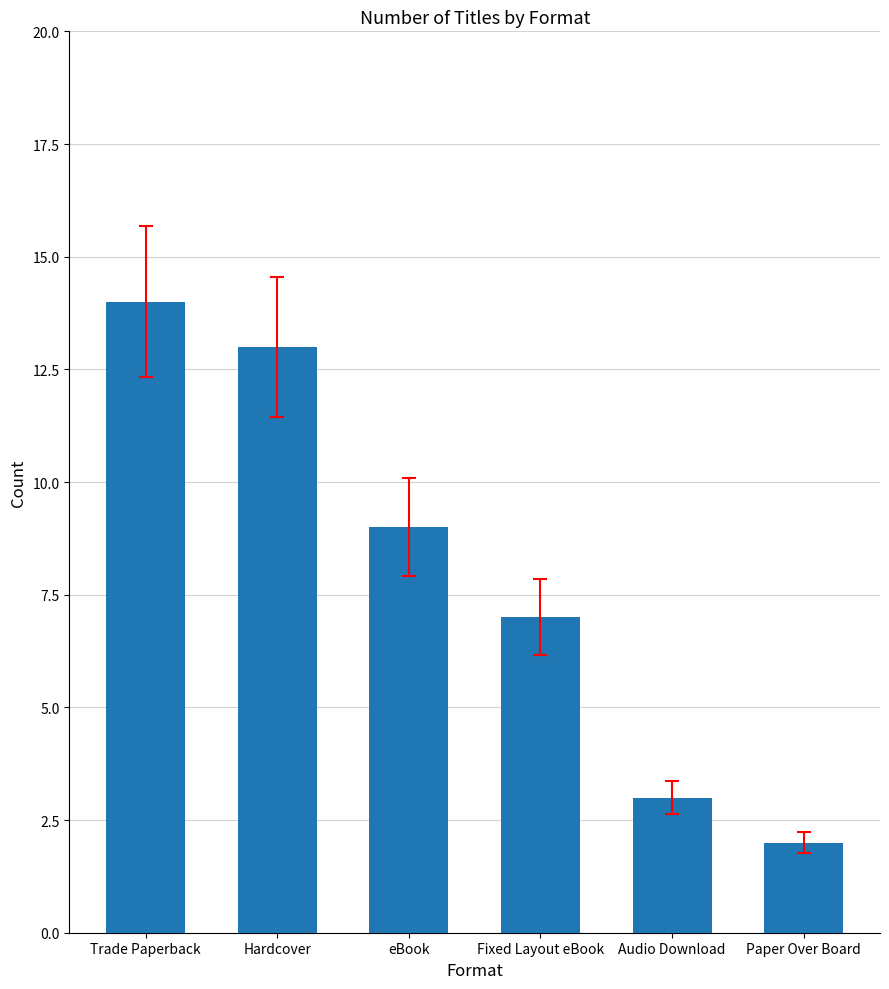

Rank the categories by value from highest to lowest.

Trade Paperback, Hardcover, eBook, Fixed Layout eBook, Audio Download, Paper Over Board